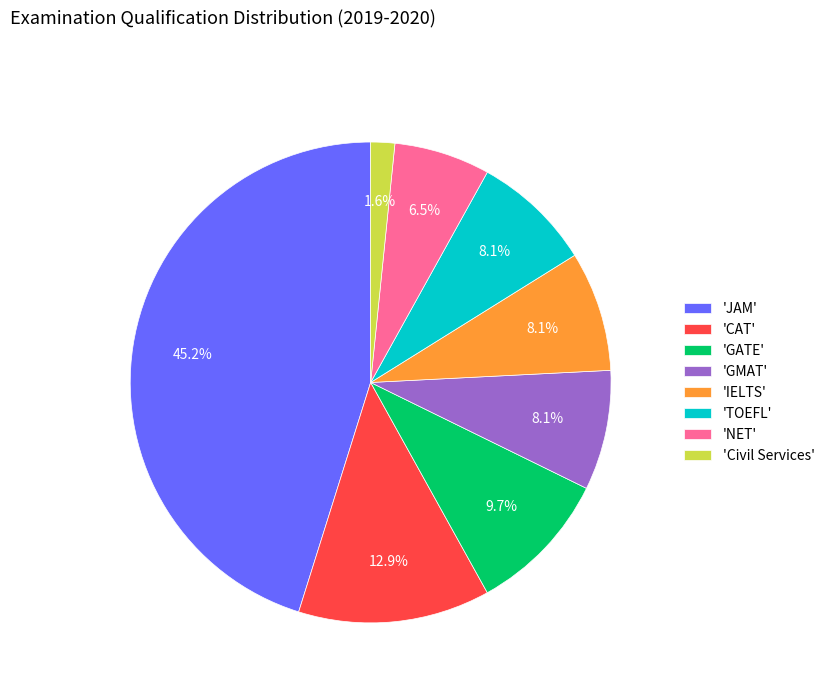

What is the total percentage of 'GMAT' and 'CAT'?

21.0%